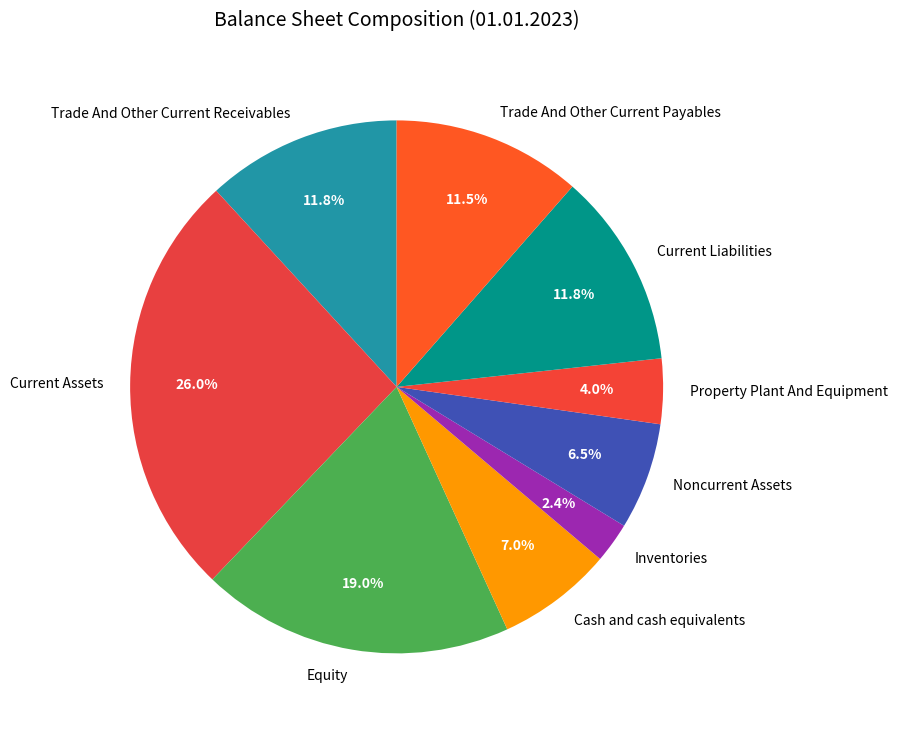

Count the number of slices in the pie.

9